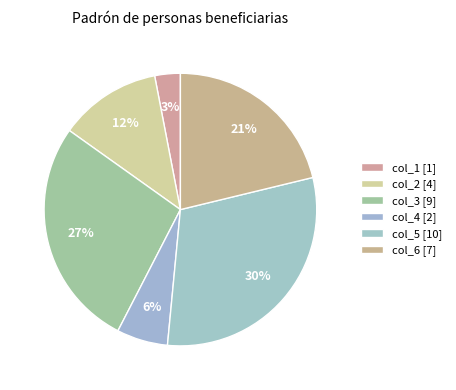

What percentage is the col_6 [7] slice, to the nearest percent?

21%